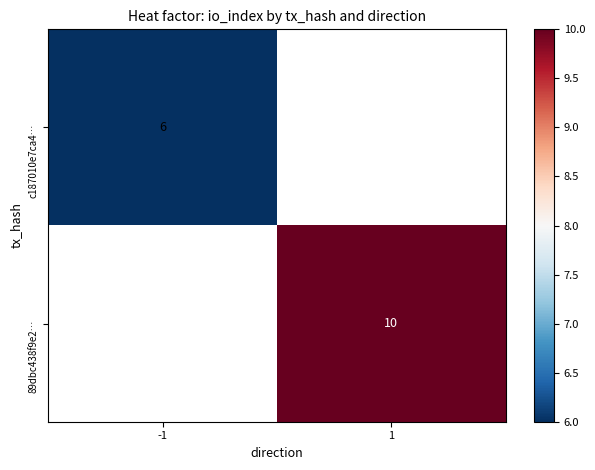

At how many categories does at least one series exceed 8?

1